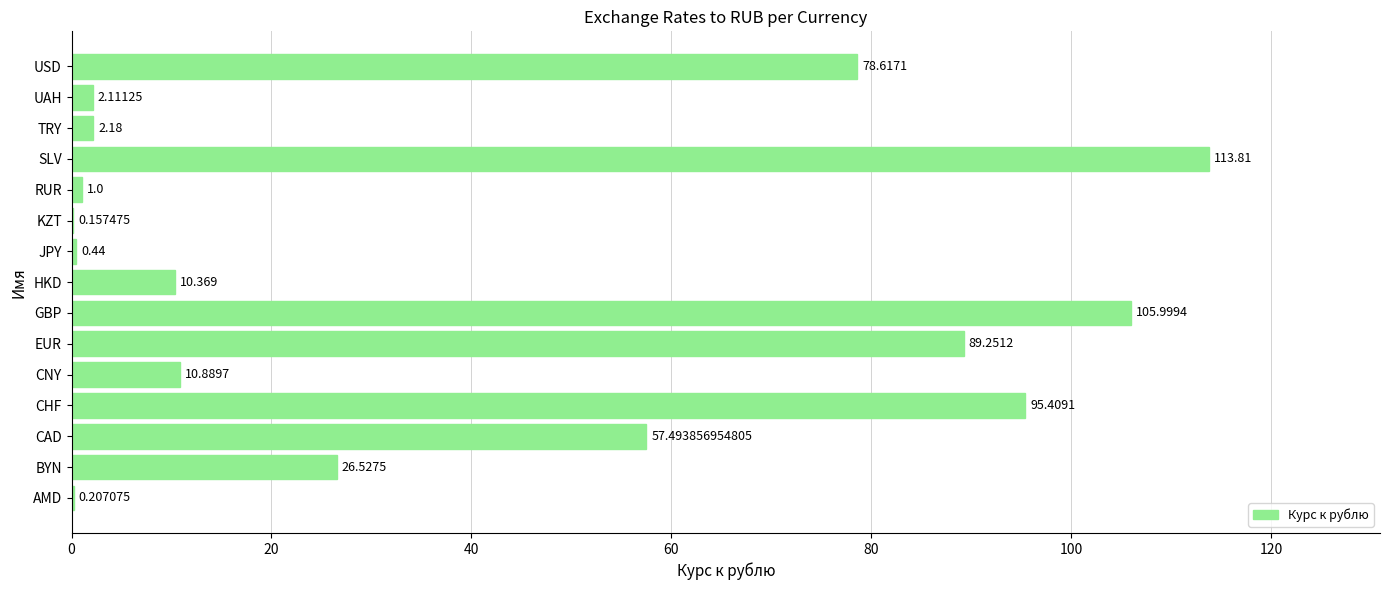

Which label corresponds to the largest value in the chart?

SLV